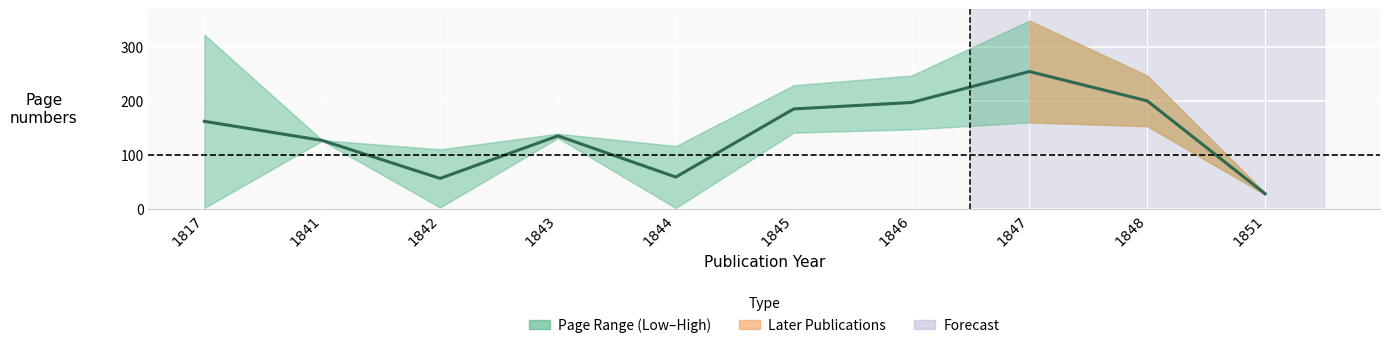

Reading left to right, list all the values displayed in this chart.

1817=162.0	1841=126.5	1842=56.0	1843=135.0	1844=58.5	1845=185.0	1846=197.0	1847=254.5	1848=200.0	1851=27.5